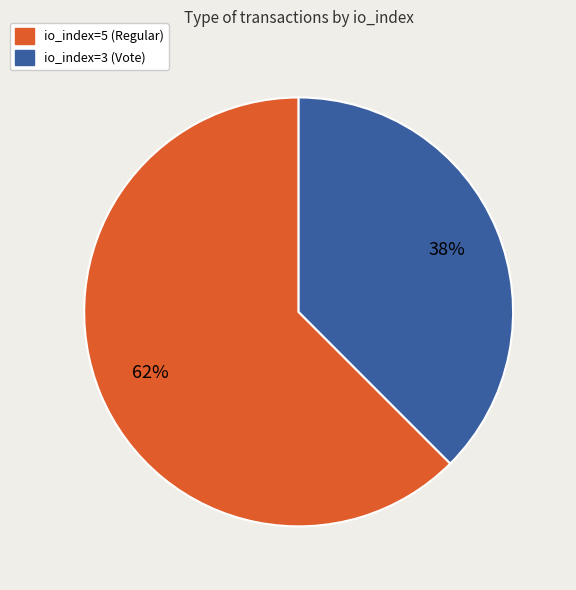

Count the number of slices in the pie.

2